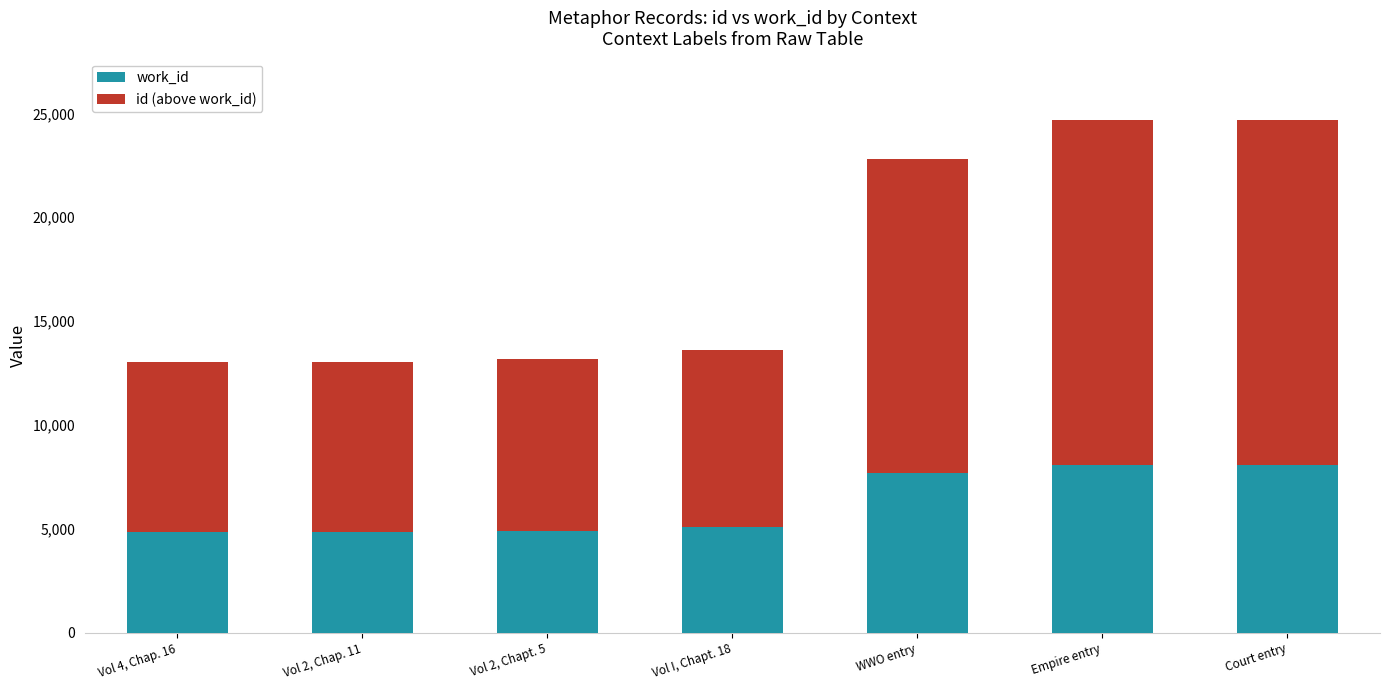

What is the total value across all series at Vol 2, Chap. 11?

13029